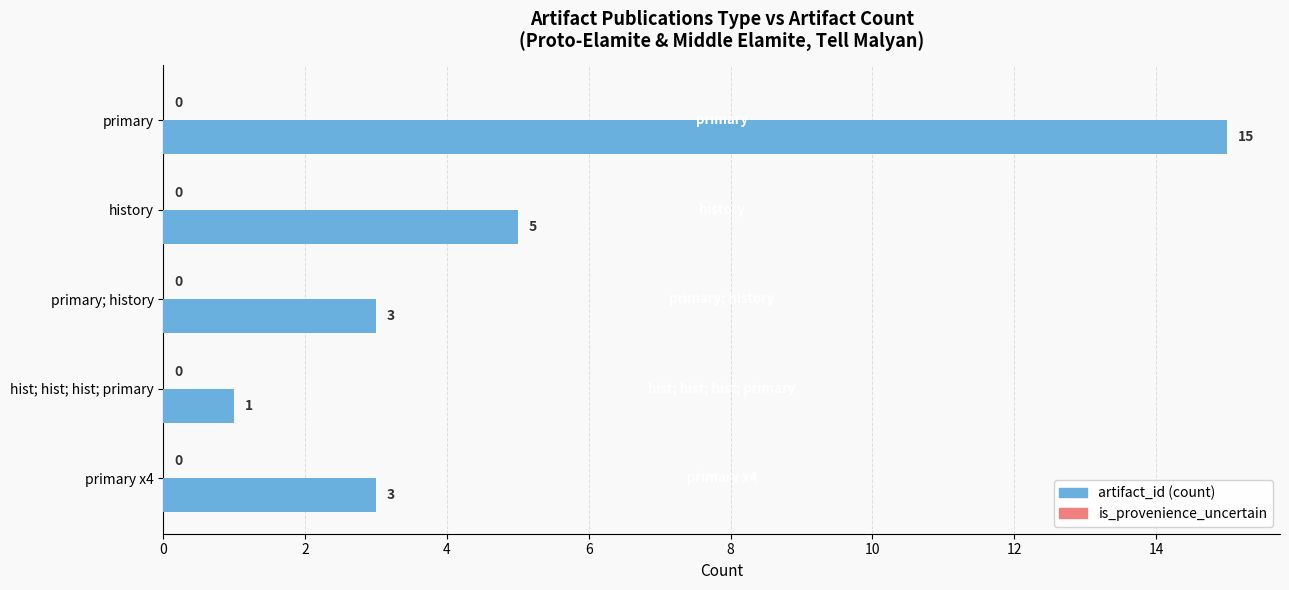

What is the difference between the values at hist; hist; hist; primary and history?

4